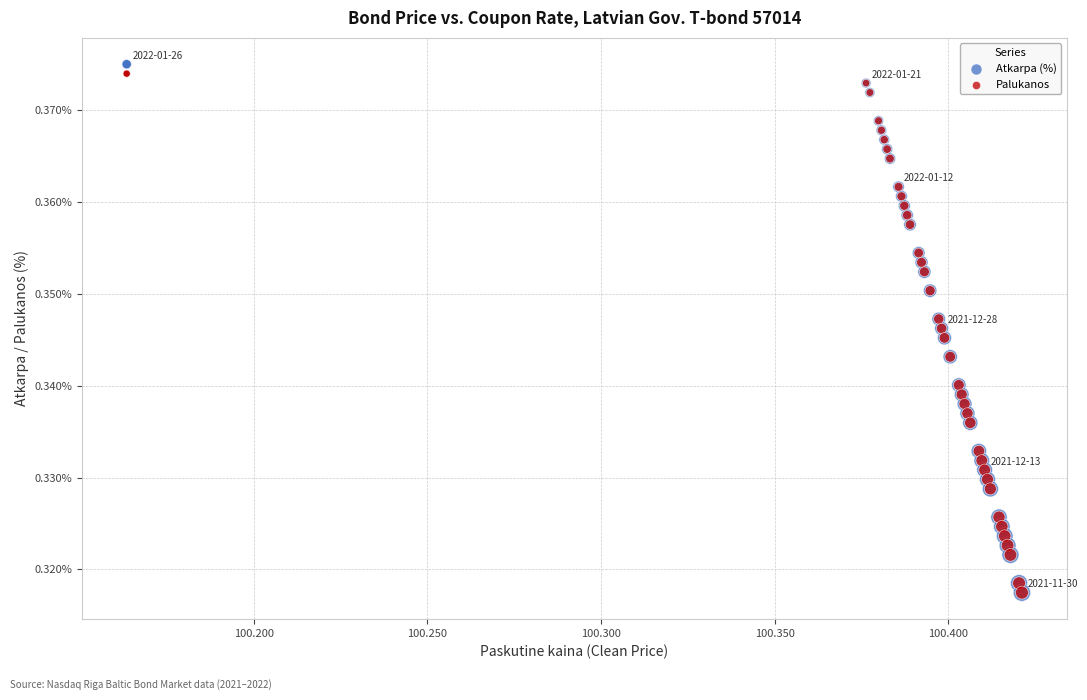

What are all the series names shown in the legend?

Atkarpa (%), Palukanos